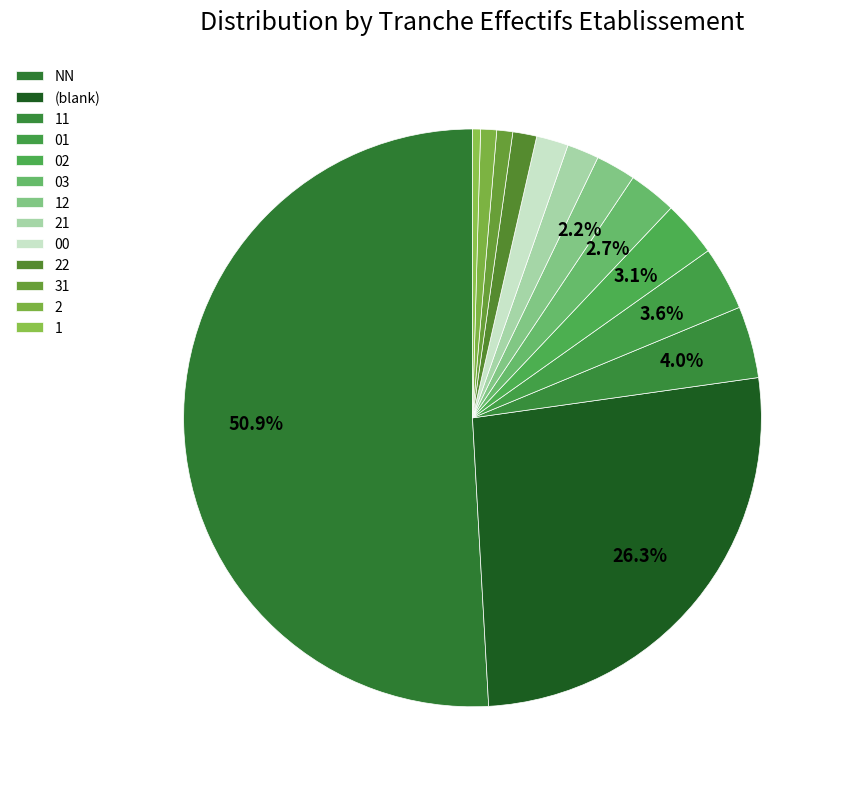

To the nearest percent, what is the combined percentage of 22 and 12?

3%